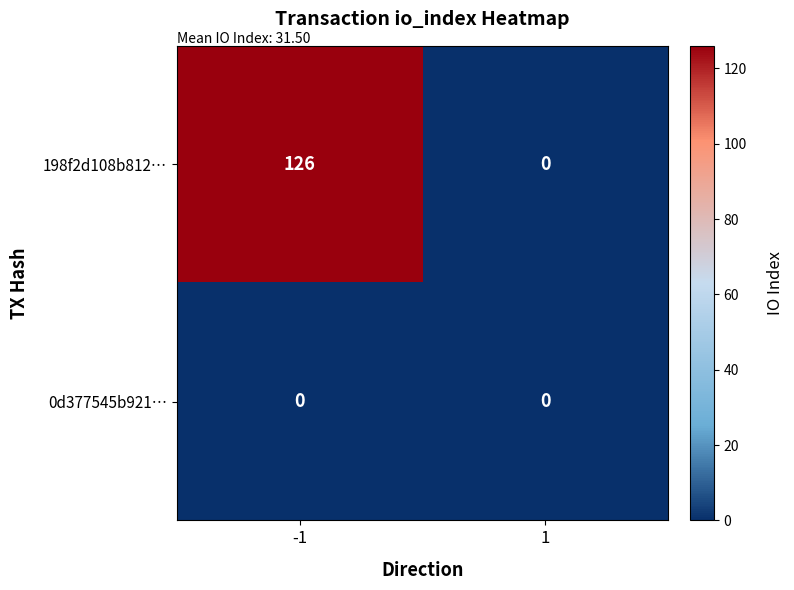

List the series in order of their peak value, highest first.

198f2d108b812…, 0d377545b921…